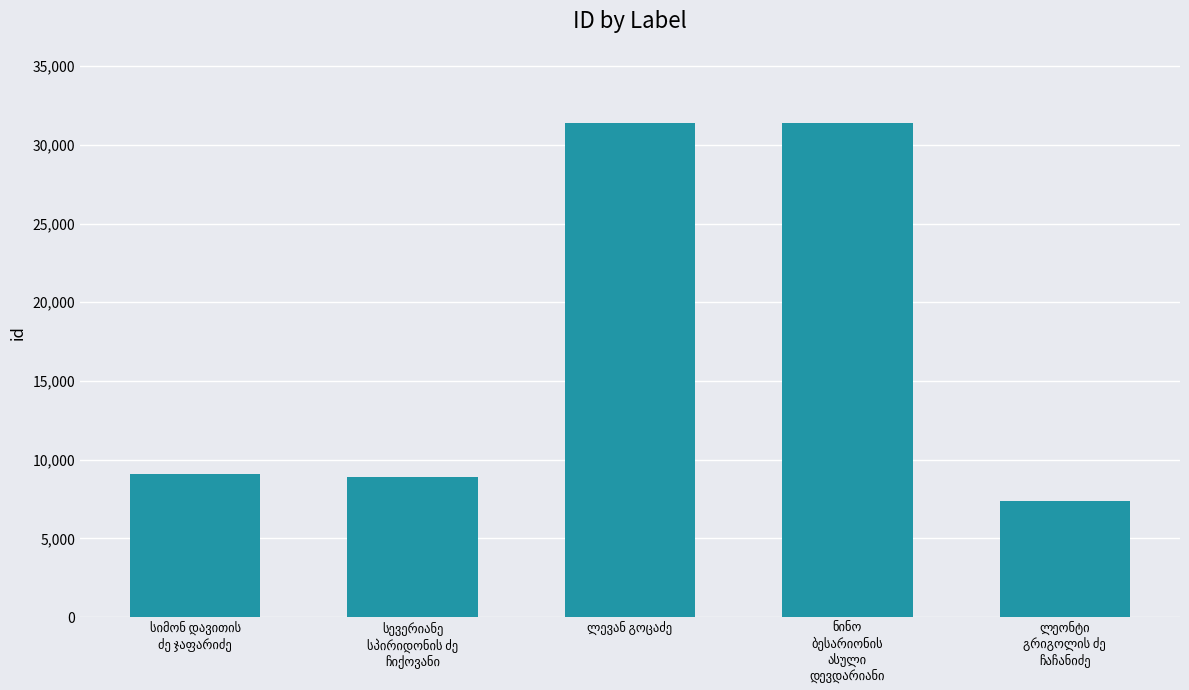

What is the value of the 2nd bar from the left?

8901